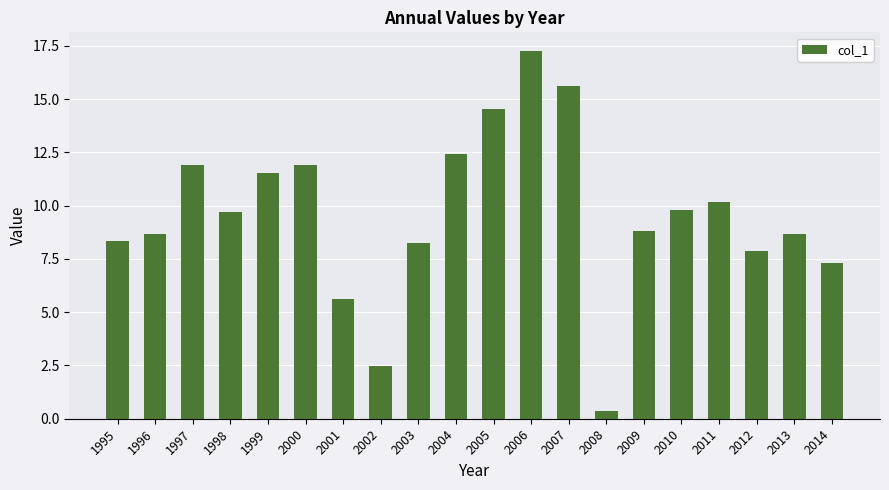

What is the difference between the second highest and second lowest values?

13.2